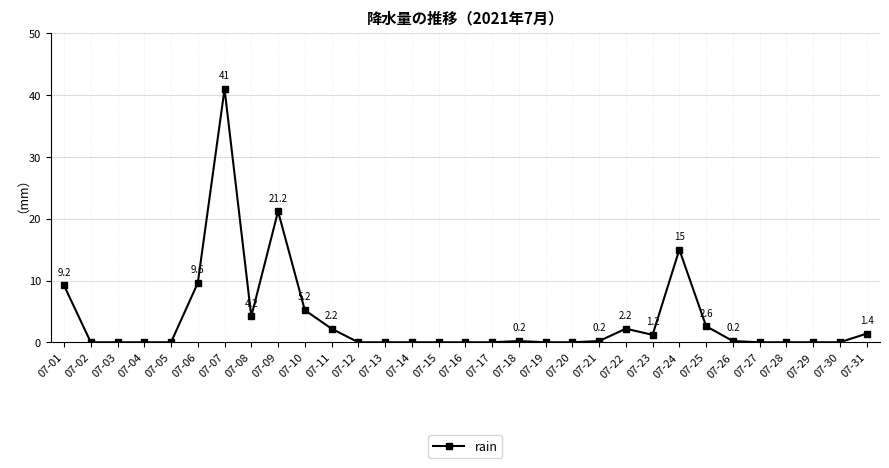

Does the chart display data point markers on the line(s)?

Yes